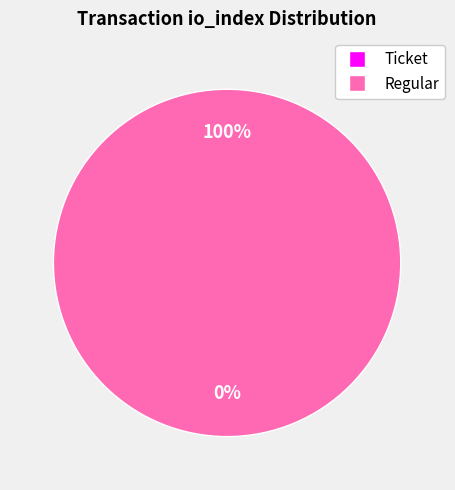

The Ticket slice represents 0% of the pie. True or false?

True